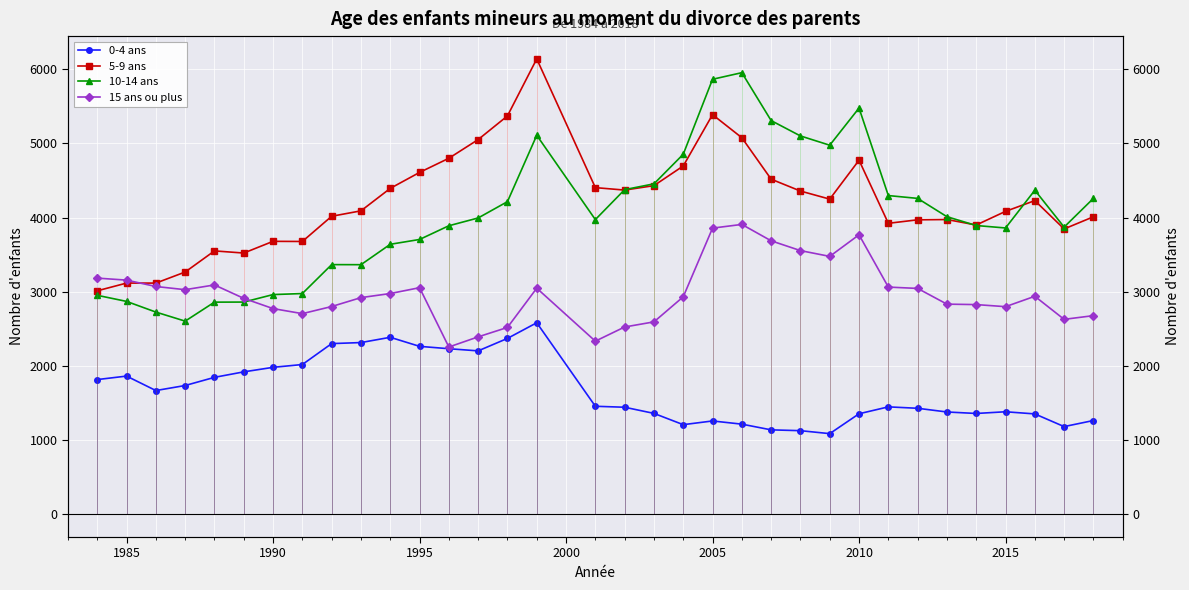

How many lines are shown in the chart?

4